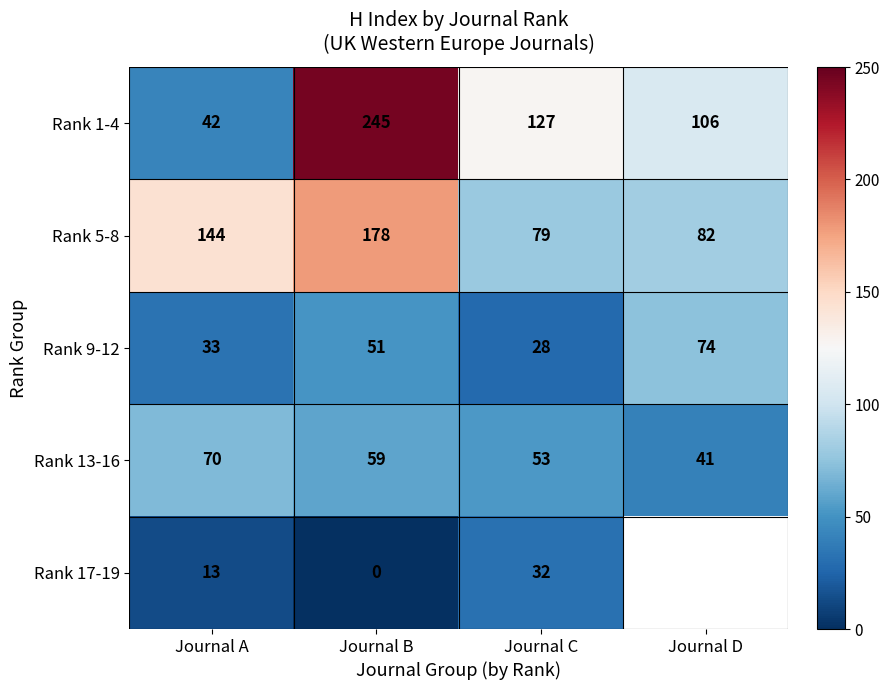

Which series changed the most between Journal A and Journal B?

Rank 1-4